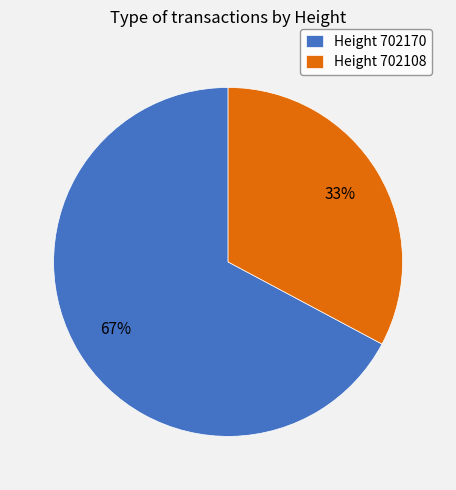

To the nearest percent, what percentage of the pie is Height 702108?

33%